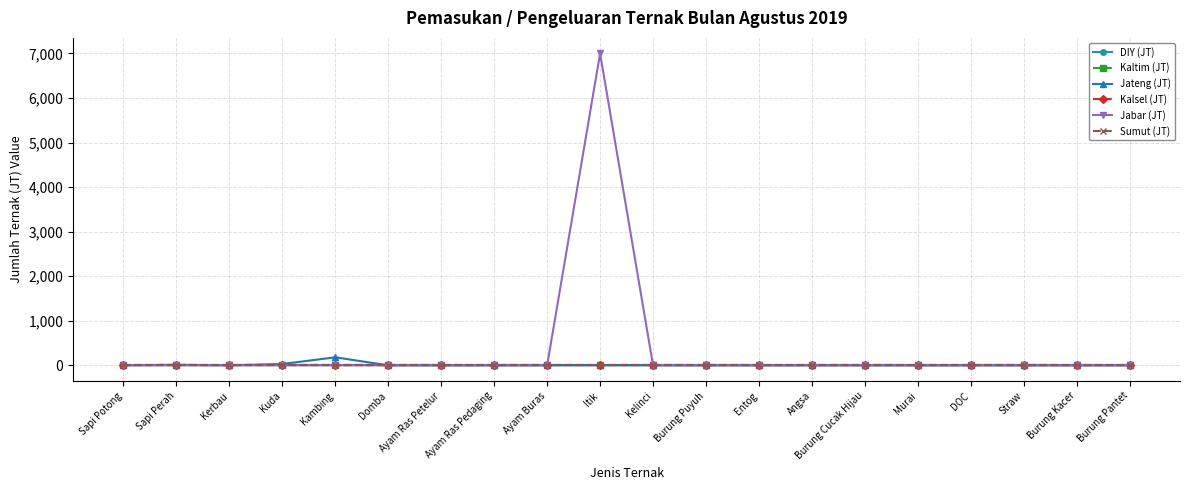

Is this an area chart (filled region under the line)?

No